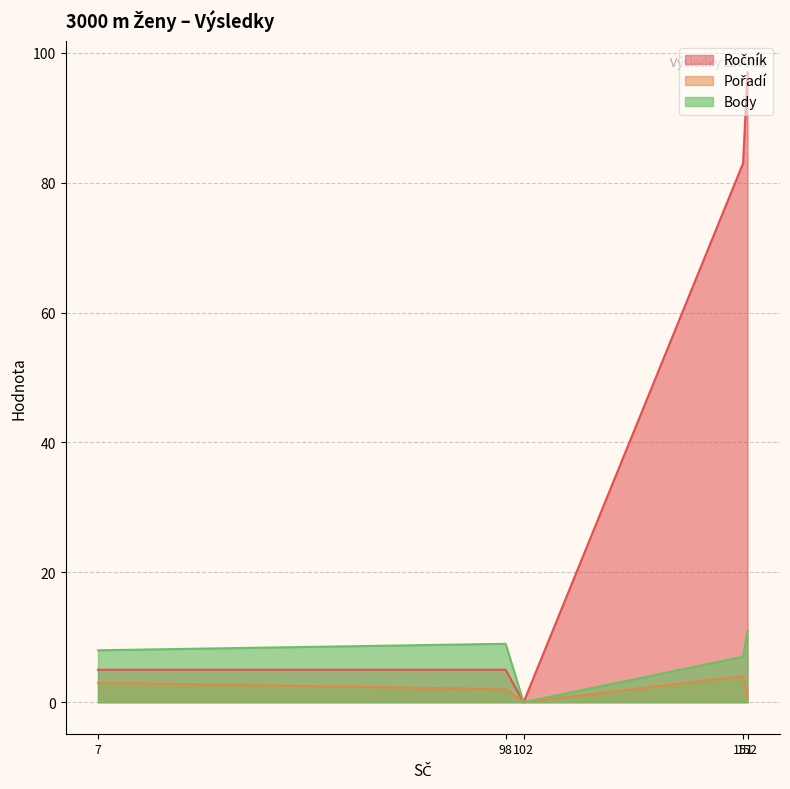

Which category has the highest value in the Body series?

152